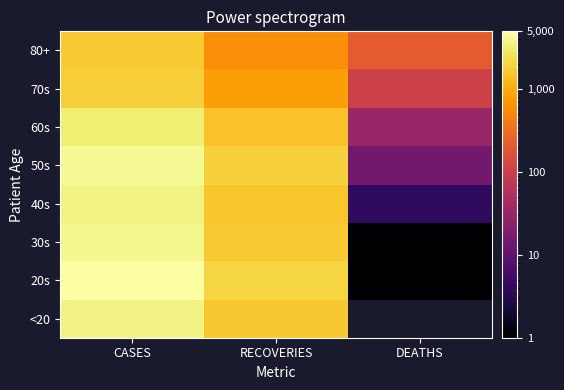

What is the total value across all series at CASES?

27090